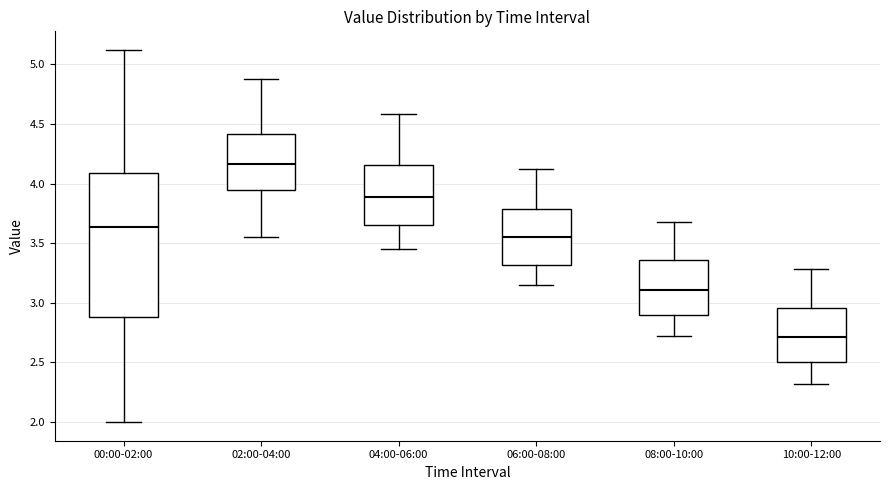

Which box has the highest median line?

02:00-04:00